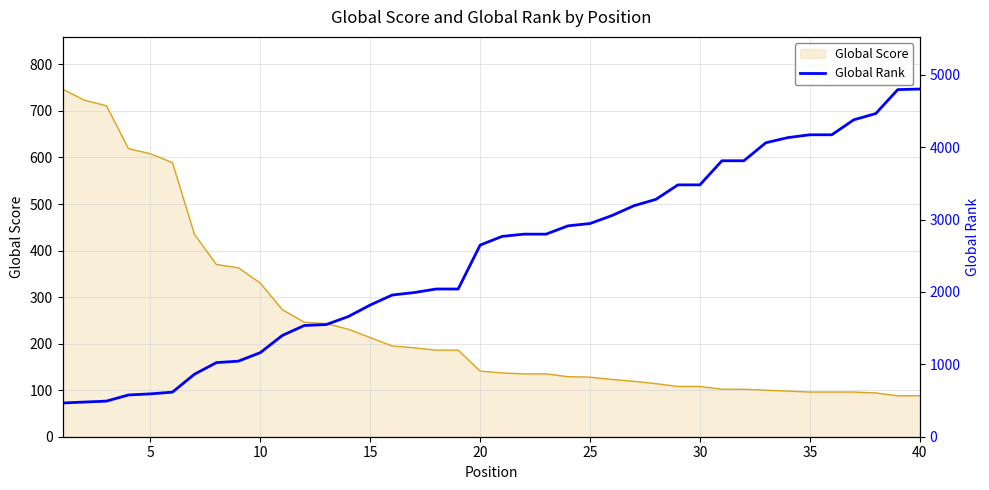

What is the maximum value for Global Score?

747